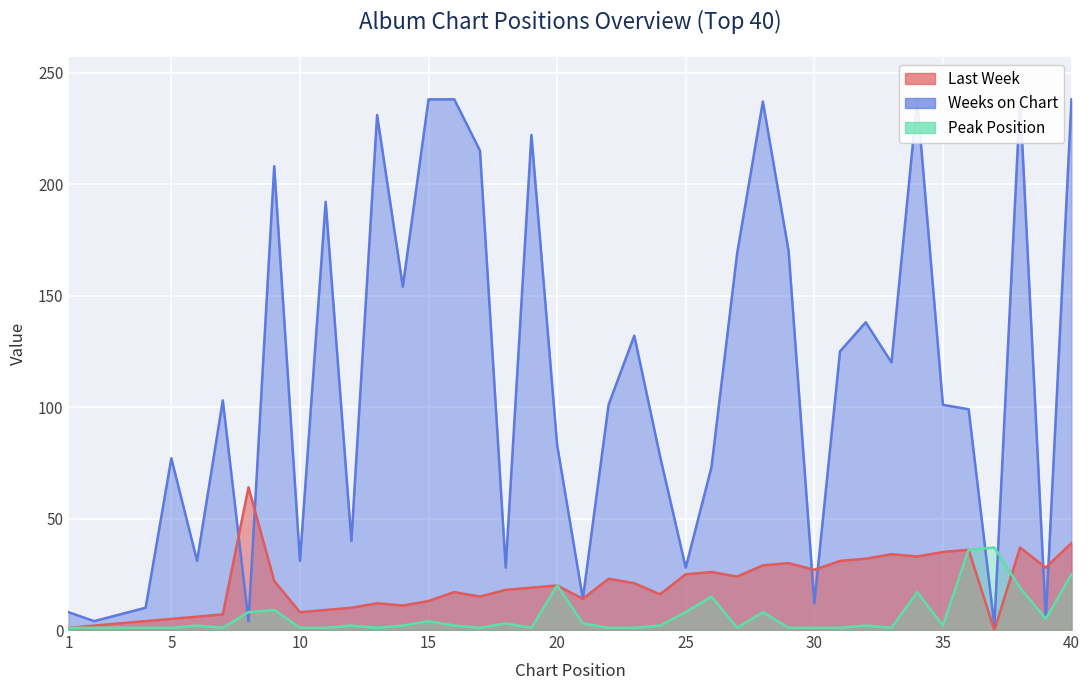

How many lines are shown in the chart?

3